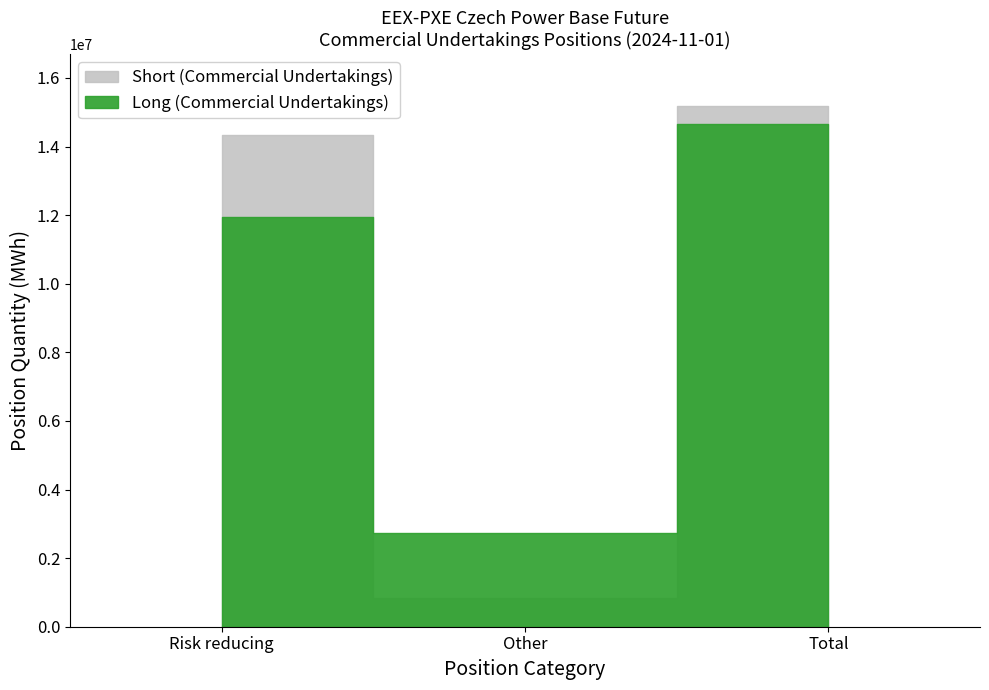

How many Long (Commercial Undertakings) values are between 2718178 and 14662995?

3